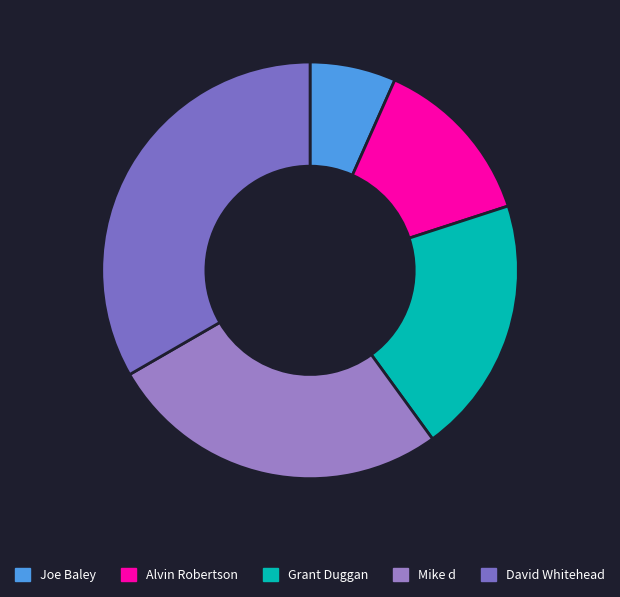

How many segments does this pie chart have?

5